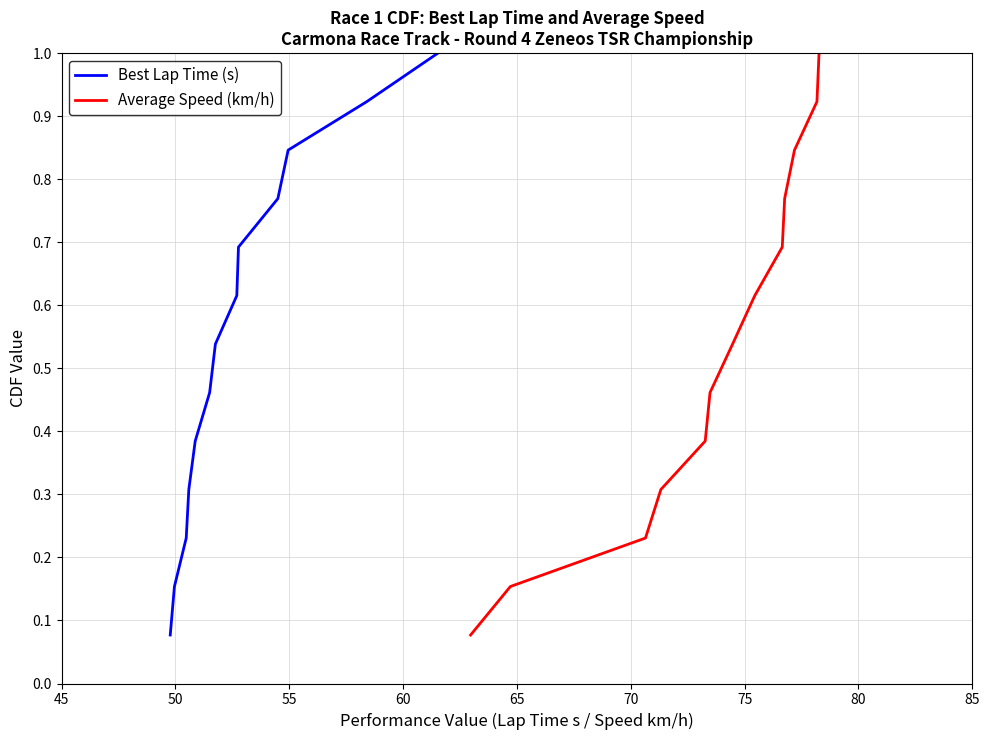

How many distinct data groups are displayed?

2